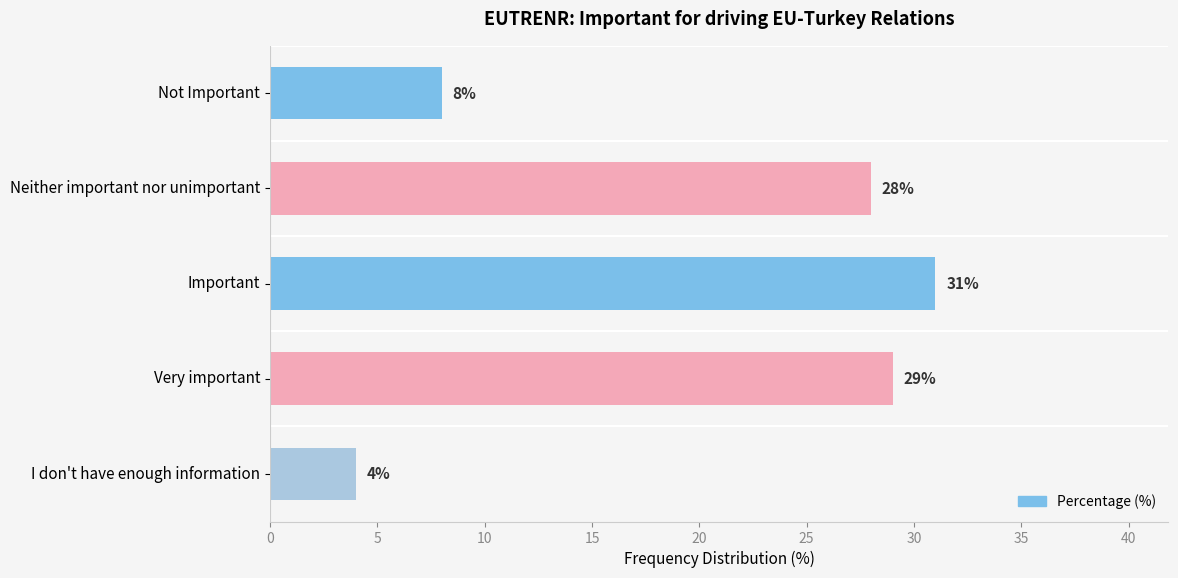

What value does the data have at Neither important nor unimportant?

28